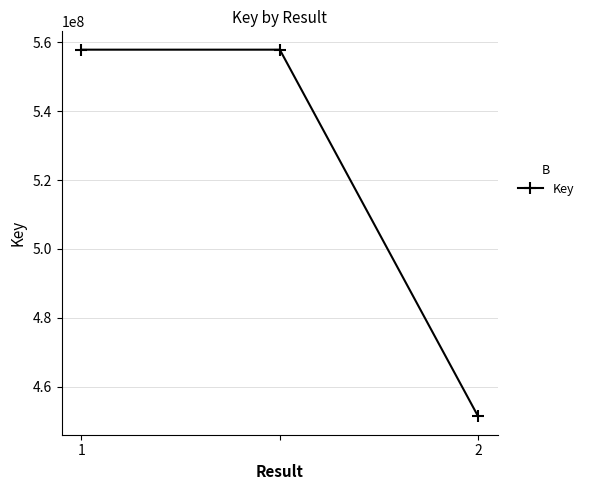

What is the value of the 3rd point from the left?

451425088